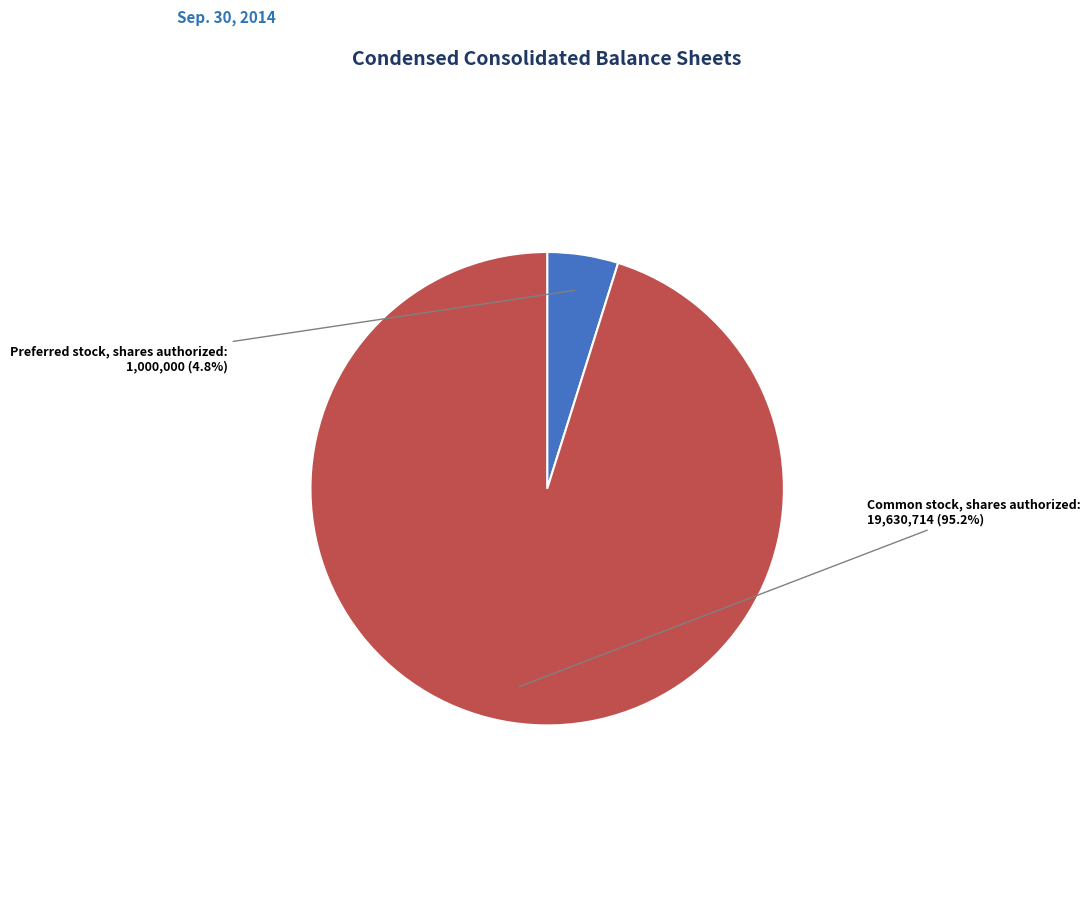

What percentage is the Preferred stock, shares authorized slice, to the nearest percent?

5%